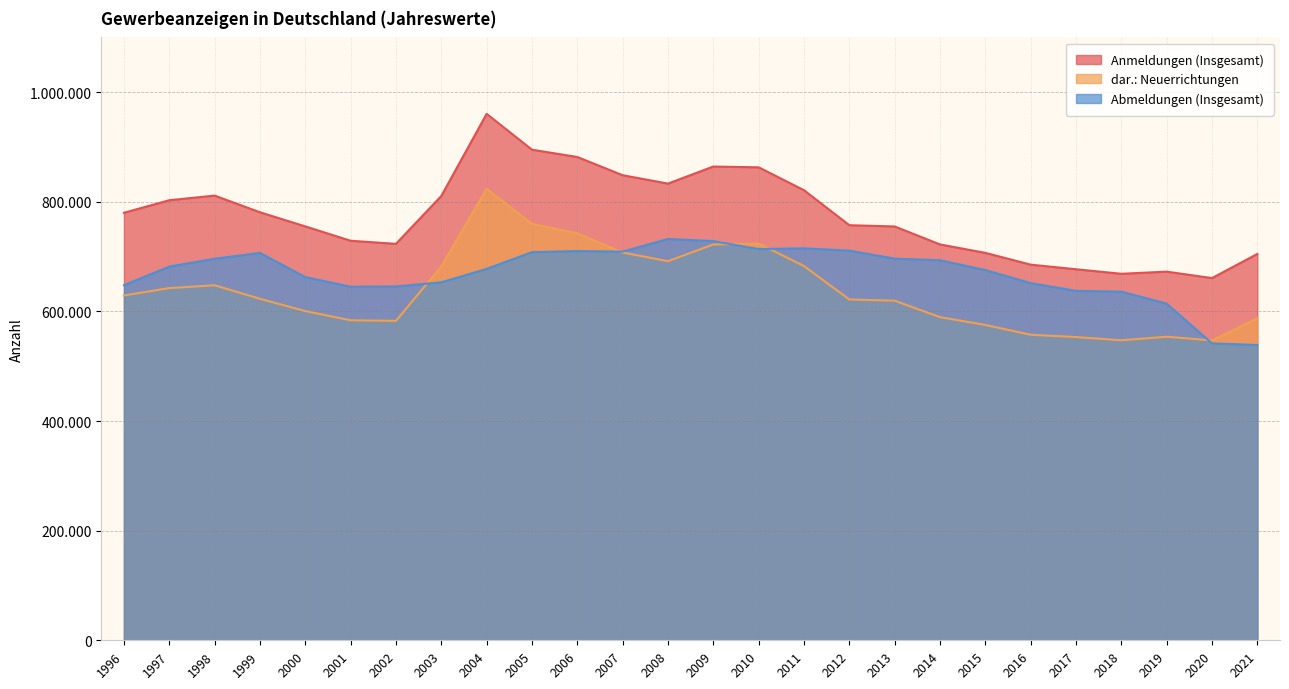

In dar.: Neuerrichtungen, how many points are lower than both neighbors (excluding endpoints)?

4